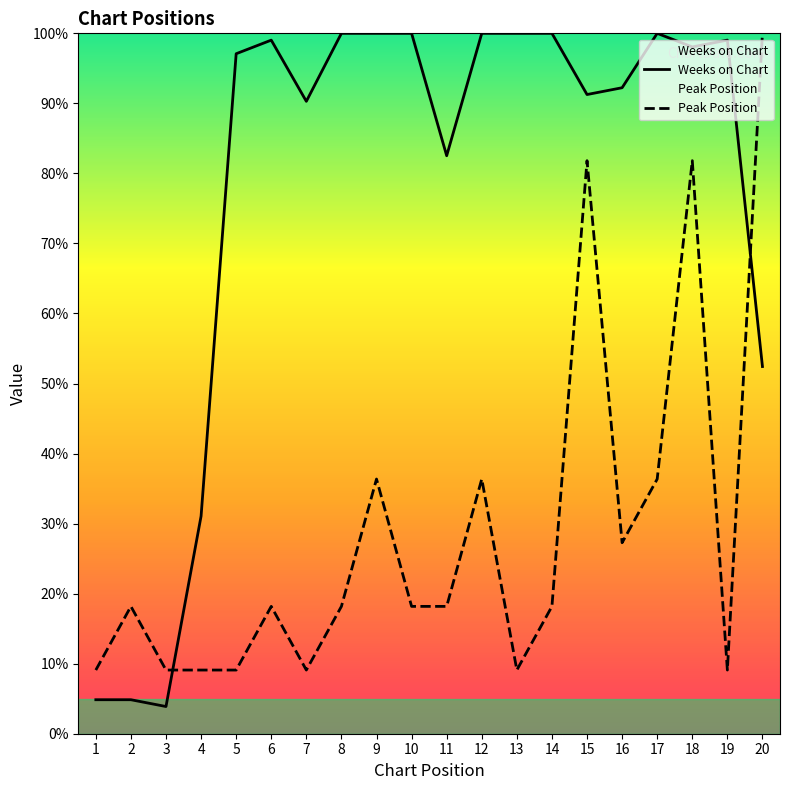

At which category is the sum across all series the highest?

18